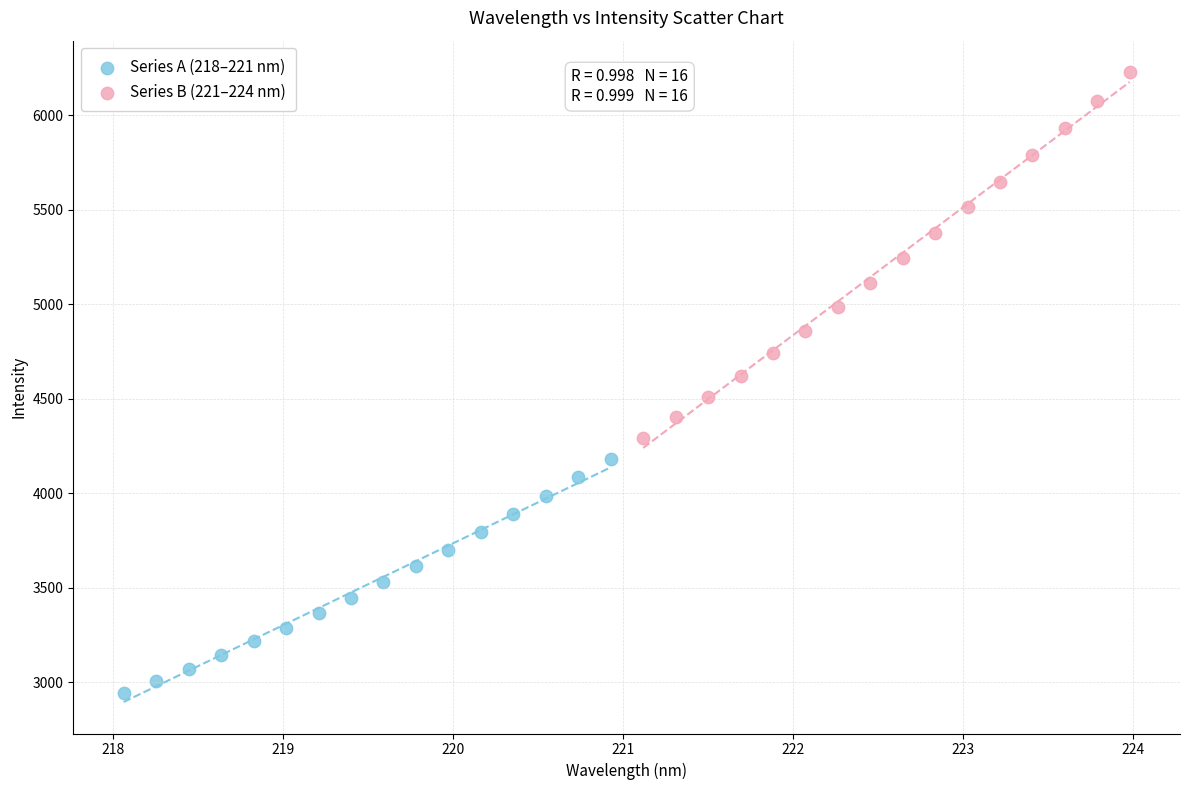

Which series reaches the minimum Y coordinate?

Series A (218–221 nm)